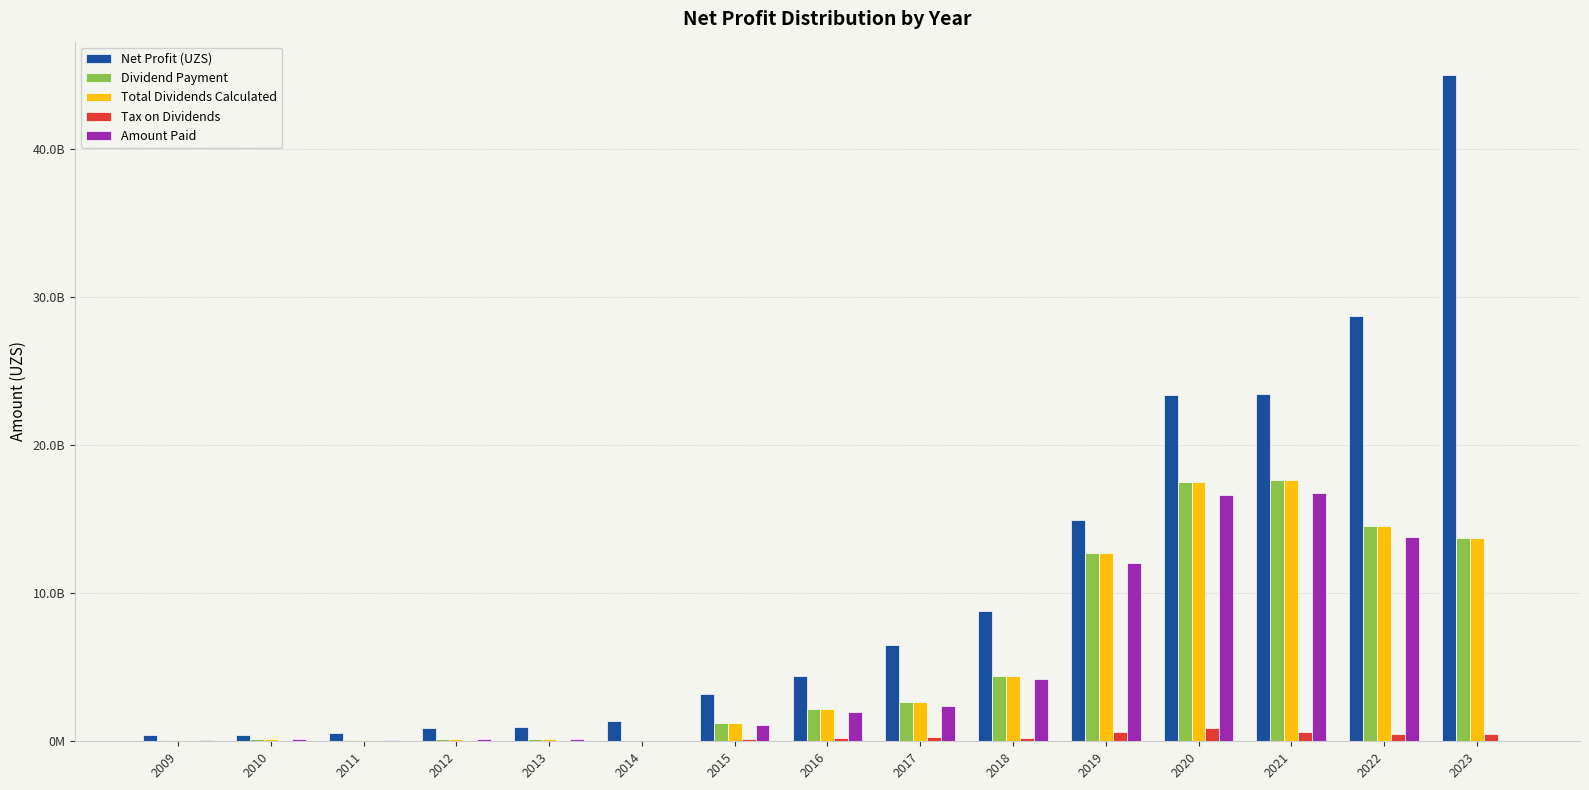

What are all the series names shown in the legend?

Net Profit (UZS), Dividend Payment, Total Dividends Calculated, Tax on Dividends, Amount Paid